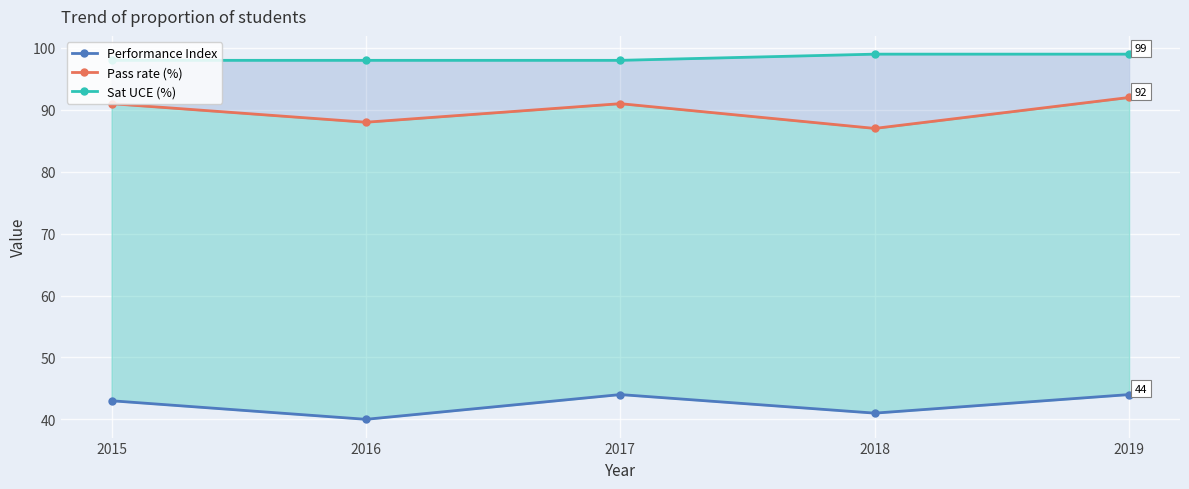

Is it true that Performance Index equals 15 at 2018?

False